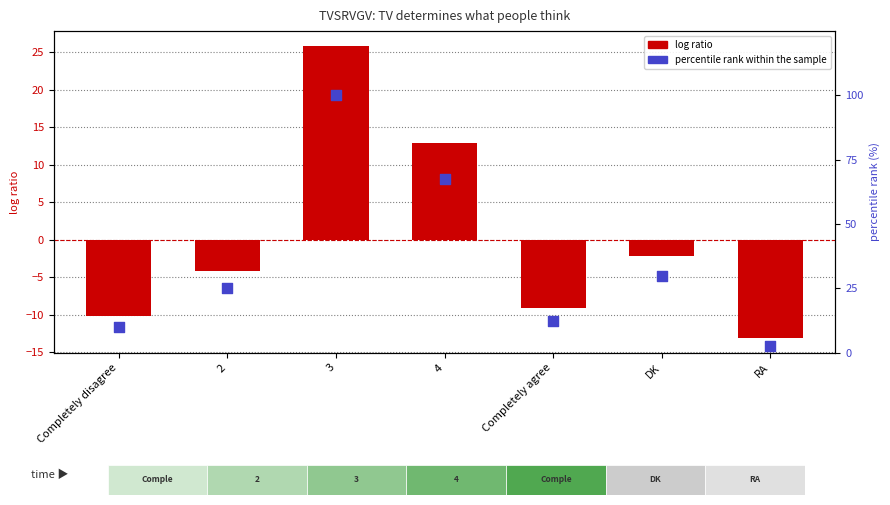

At which category is the sum across all series the highest?

3